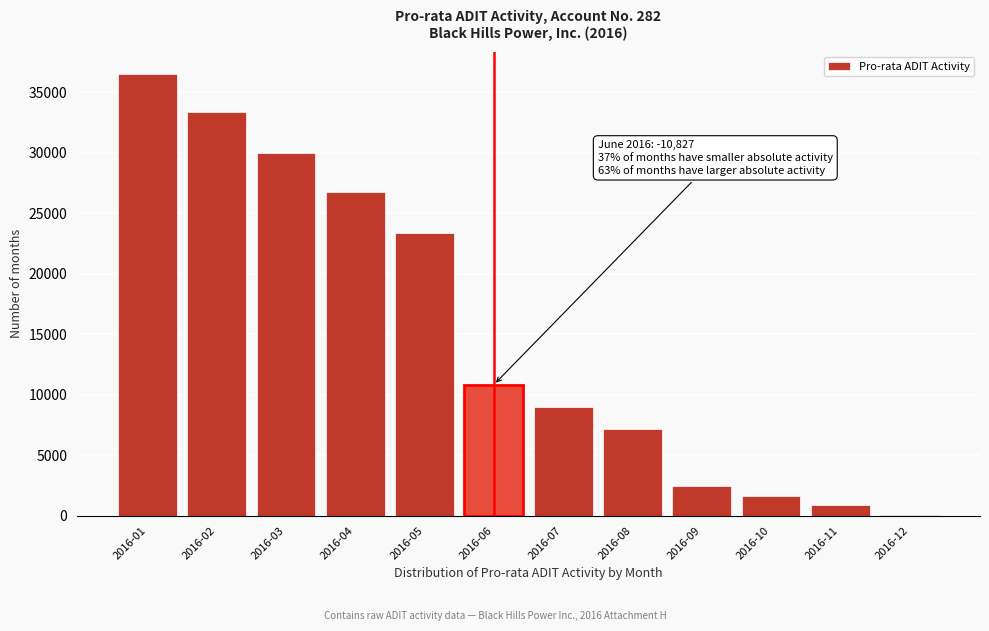

Reading left to right, list all the values displayed in this chart.

2016-01=36514	2016-02=33362	2016-03=29993	2016-04=26733	2016-05=23365	2016-06=10827	2016-07=9013	2016-08=7199	2016-09=2471	2016-10=1648	2016-11=850	2016-12=27